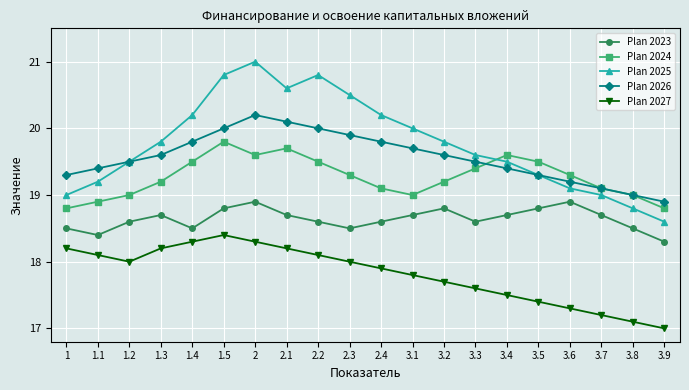

How many lines are shown in the chart?

5